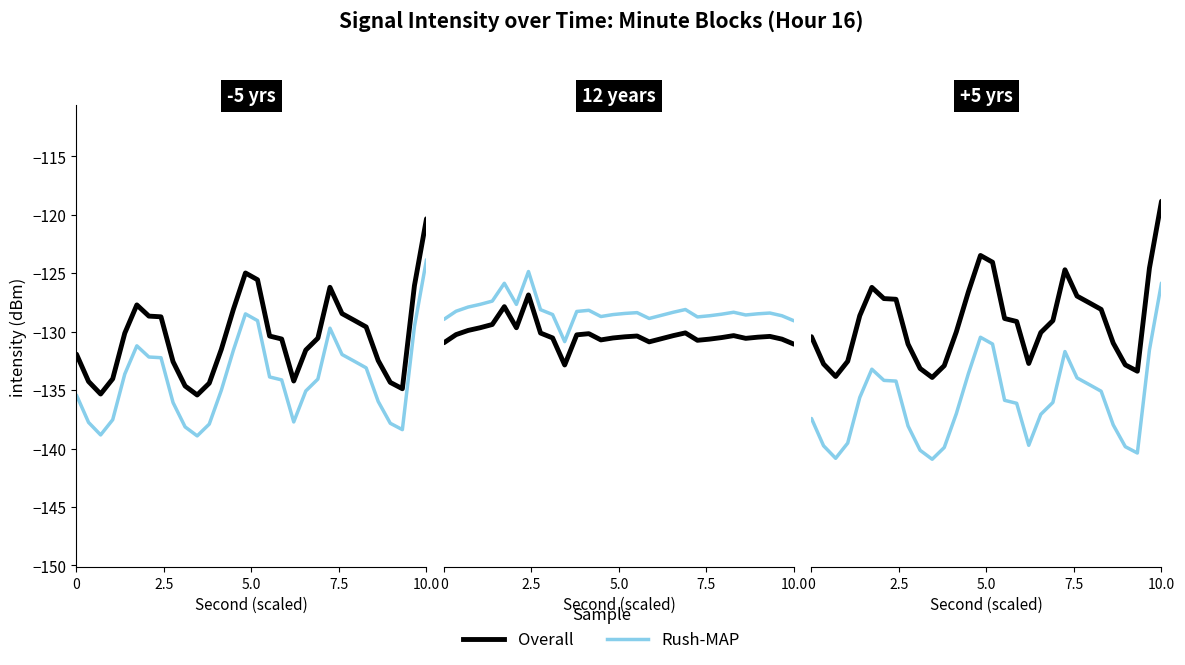

True or false: Overall and Rush-MAP cross at least once.

False